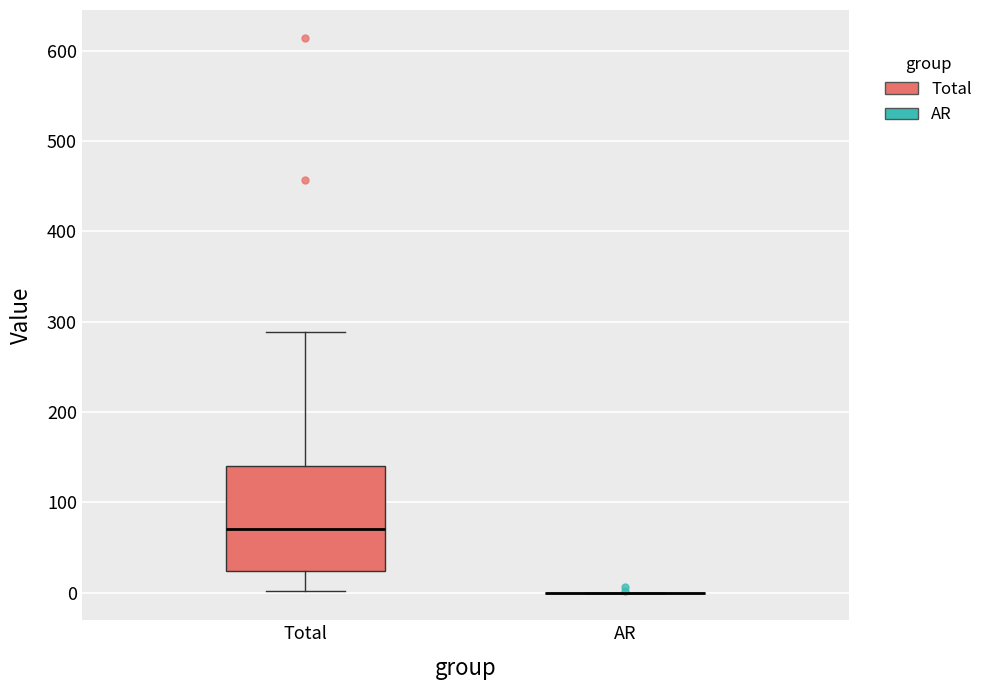

Which box is the tallest, from its lower edge to its upper edge?

Total